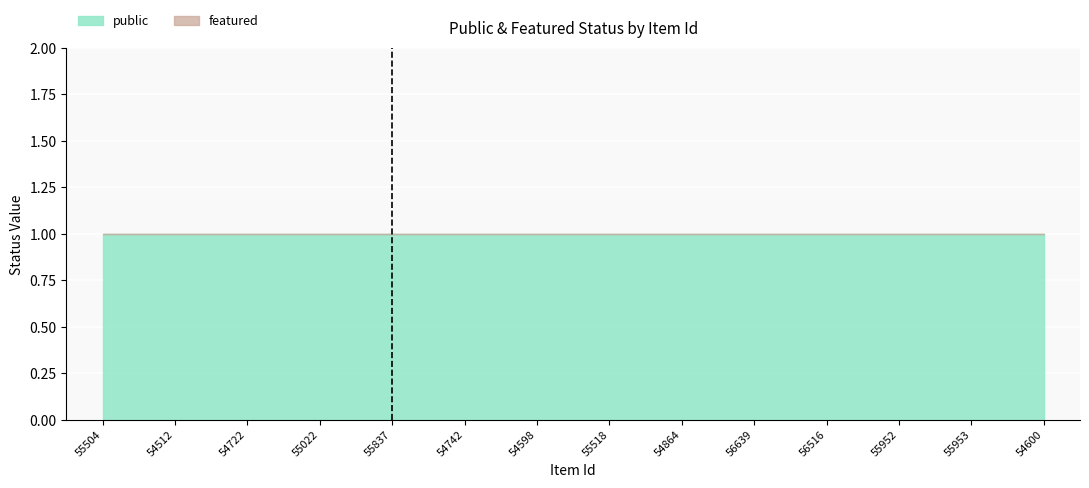

At which category is the sum across all series the highest?

55504